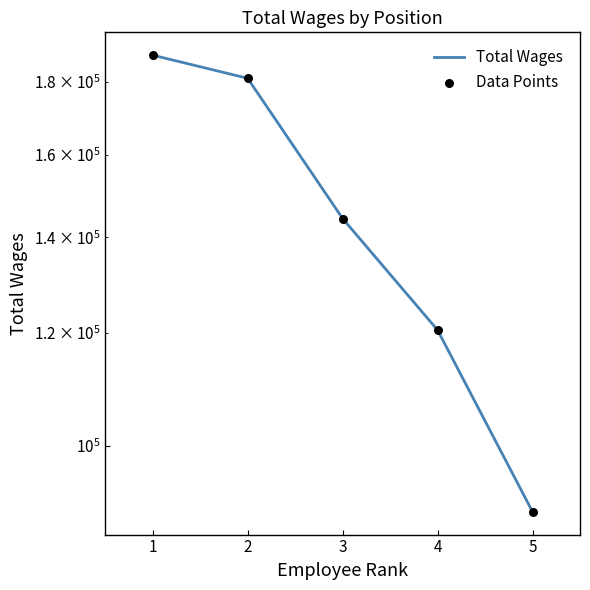

Is the value of Total Wages at 3 greater than the value of Data Points at 4?

Yes